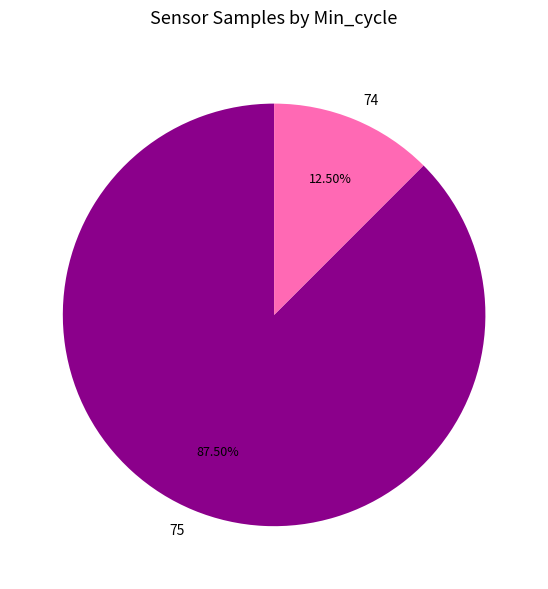

Rank the categories by value from highest to lowest.

75, 74